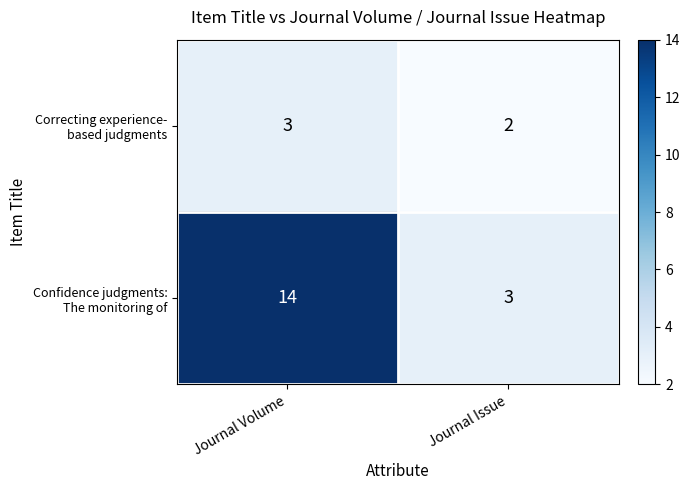

What is the total value across all series at Journal Issue?

5